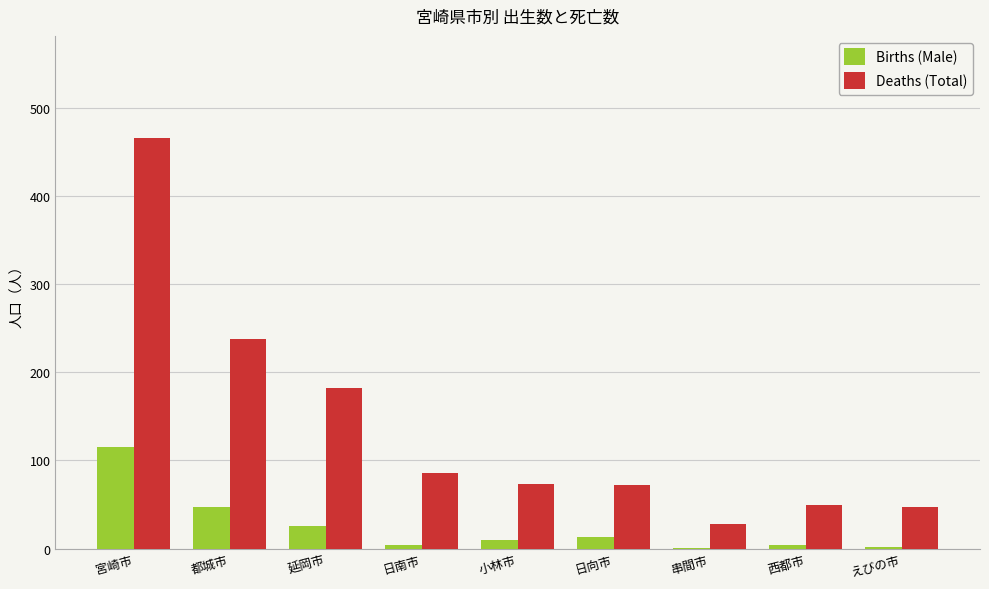

What is the sum of all Births (Male) values?

222